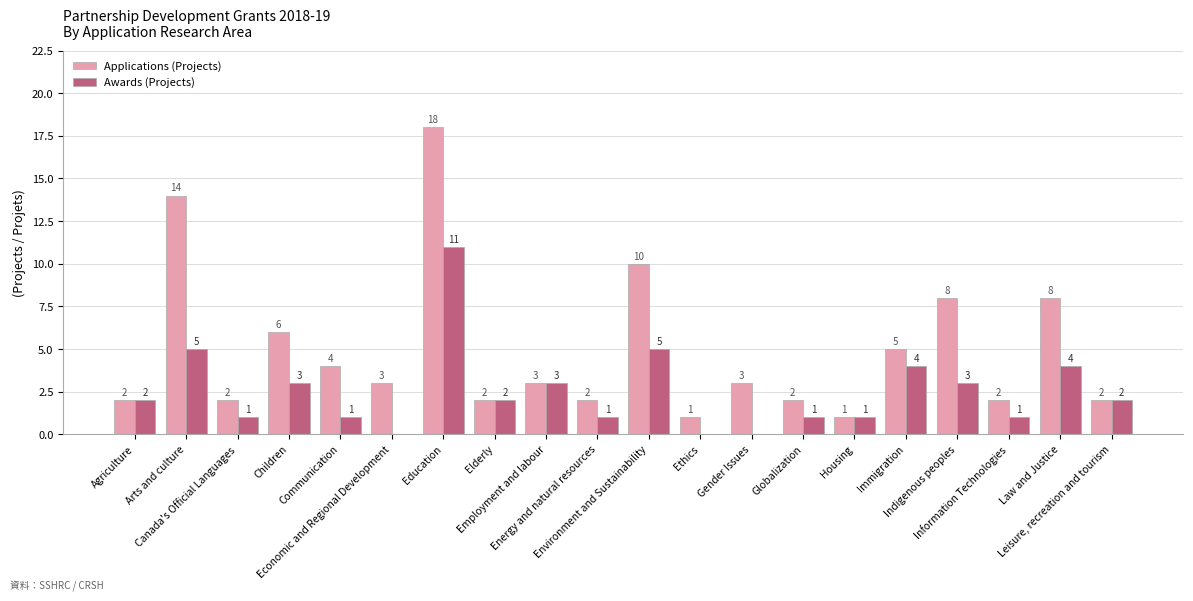

Reading right to left, transcribe all the data shown in this chart.

Applications (Projects): Leisure, recreation and tourism=2	Law and Justice=8	Information Technologies=2	Indigenous peoples=8	Immigration=5	Housing=1	Globalization=2	Gender Issues=3	Ethics=1	Environment and Sustainability=10	Energy and natural resources=2	Employment and labour=3	Elderly=2	Education=18	Economic and Regional Development=3	Communication=4	Children=6	Canada's Official Languages=2	Arts and culture=14	Agriculture=2
Awards (Projects): Leisure, recreation and tourism=2	Law and Justice=4	Information Technologies=1	Indigenous peoples=3	Immigration=4	Housing=1	Globalization=1	Gender Issues=0	Ethics=0	Environment and Sustainability=5	Energy and natural resources=1	Employment and labour=3	Elderly=2	Education=11	Economic and Regional Development=0	Communication=1	Children=3	Canada's Official Languages=1	Arts and culture=5	Agriculture=2